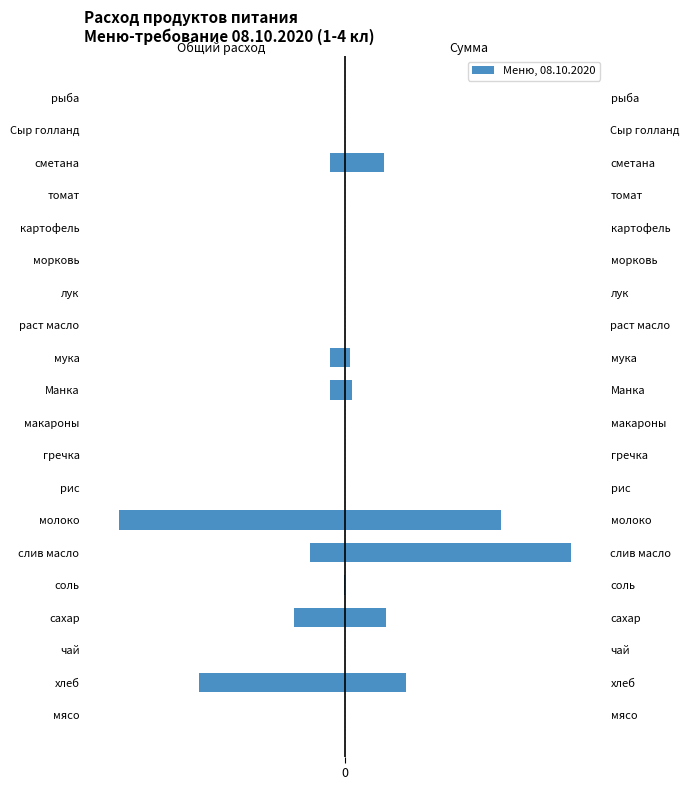

How many bars are there in each group?

2